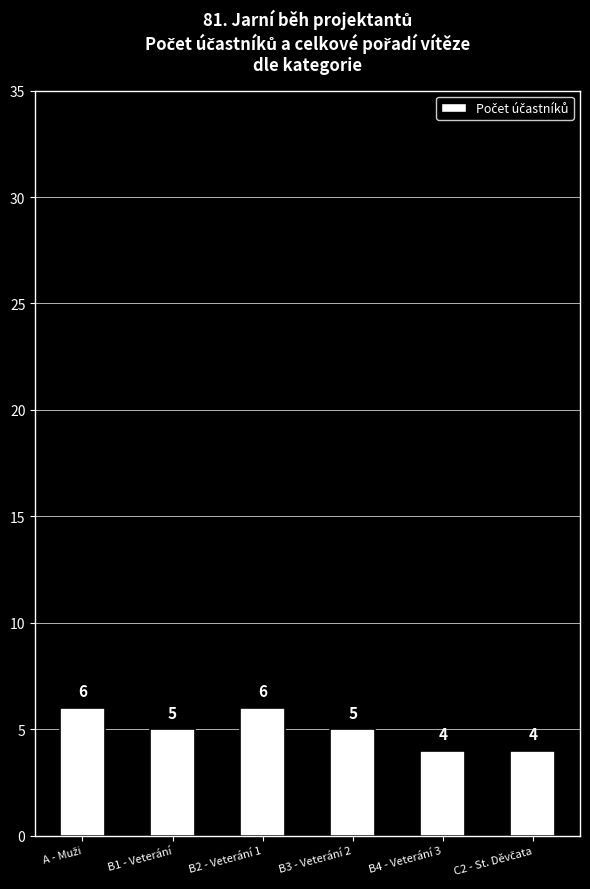

Reading right to left, transcribe all the data shown in this chart.

4	4	5	6	5	6